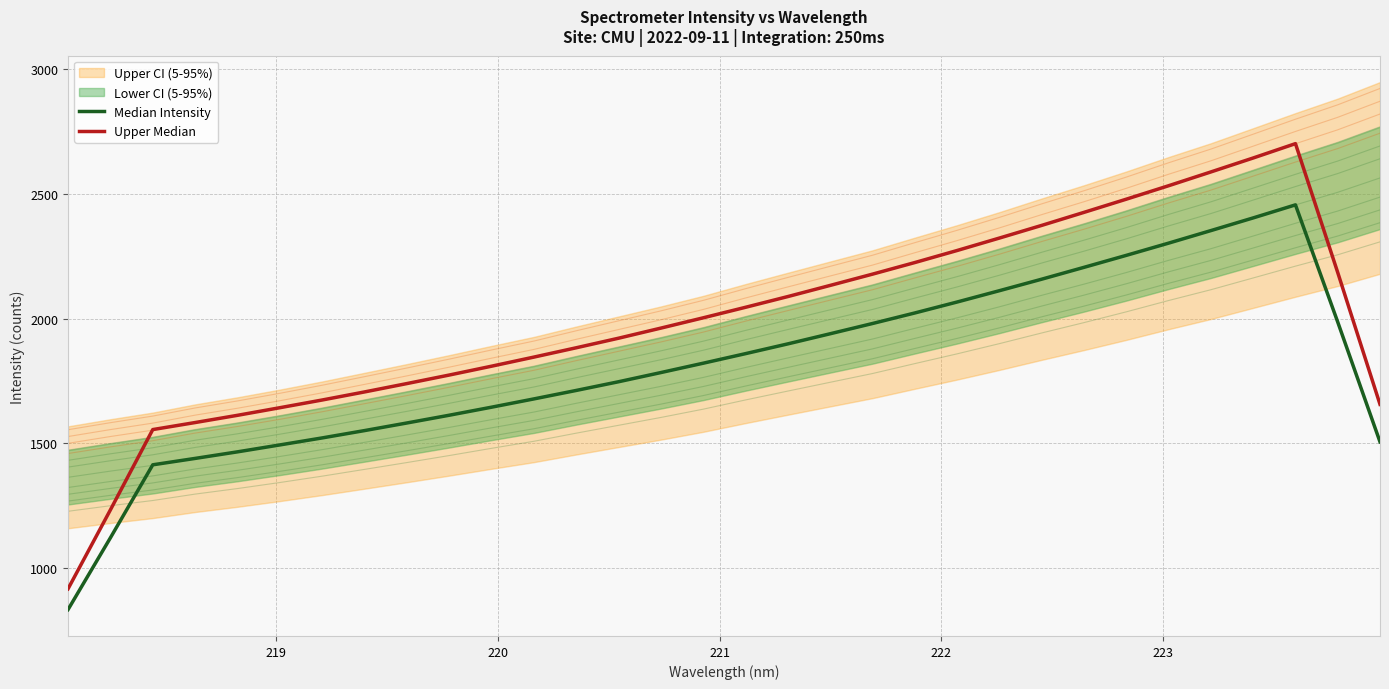

Rank the series at 220 from lowest to highest value.

Median Intensity, Upper Median